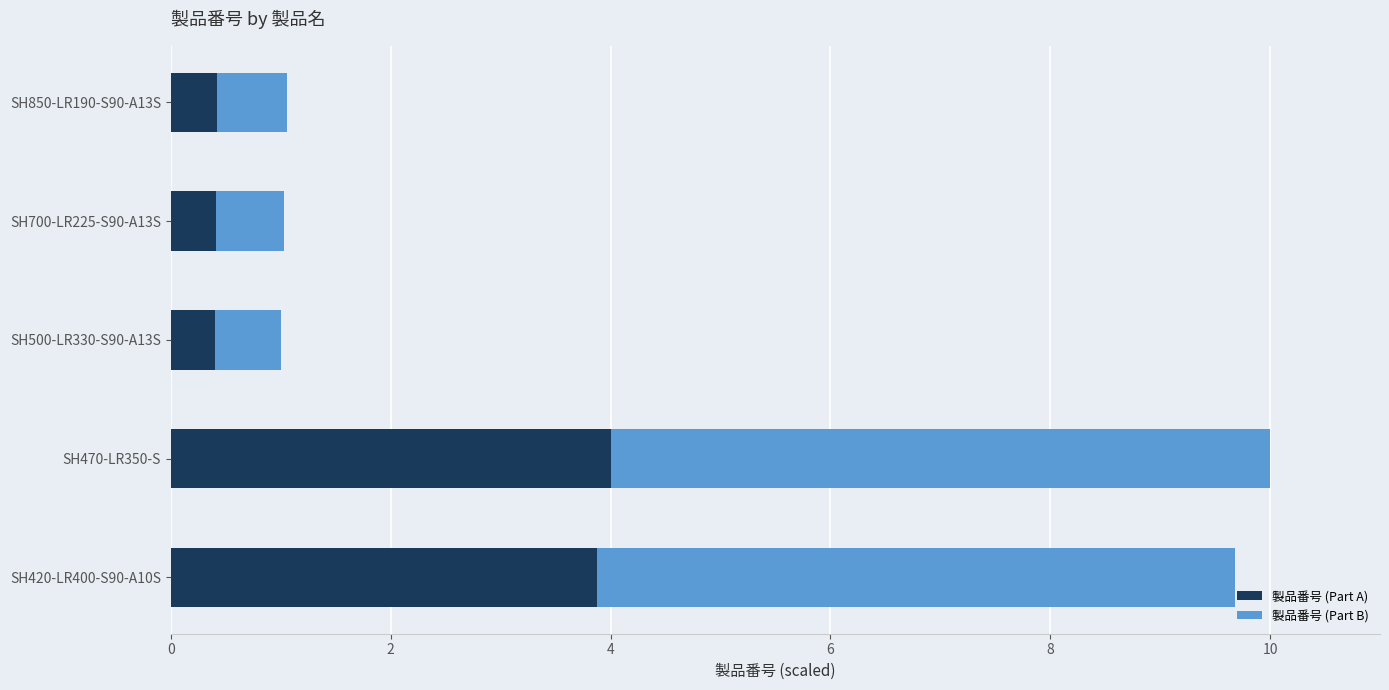

How many 製品番号 (Part A) values are between 0 and 3?

3